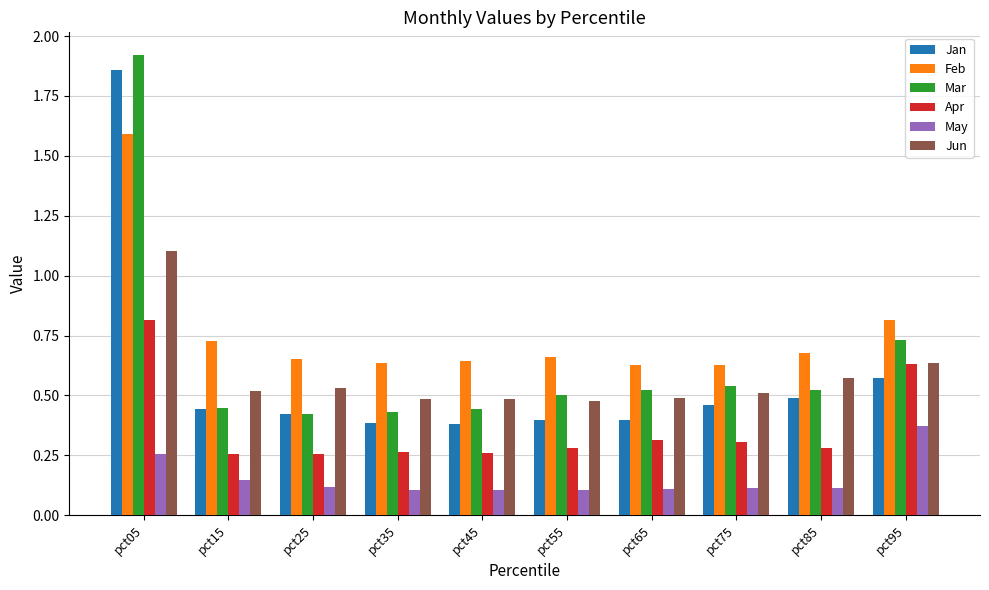

The value of Mar at pct85 is 0.2. True or false?

False